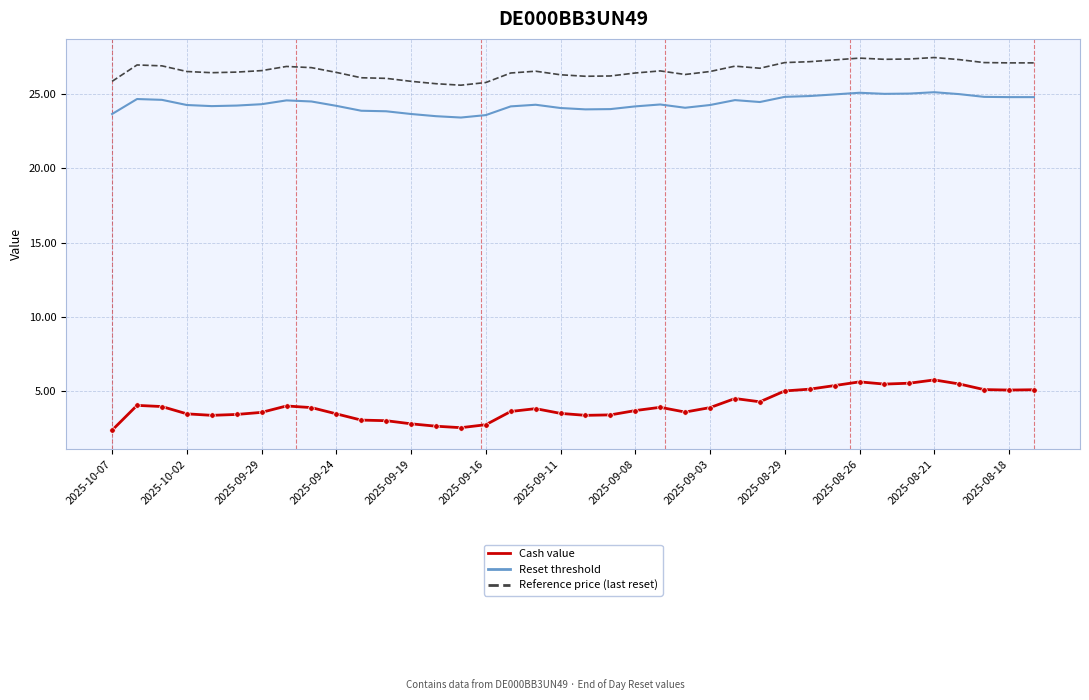

What is the highest value of the Reset threshold series?

25.1